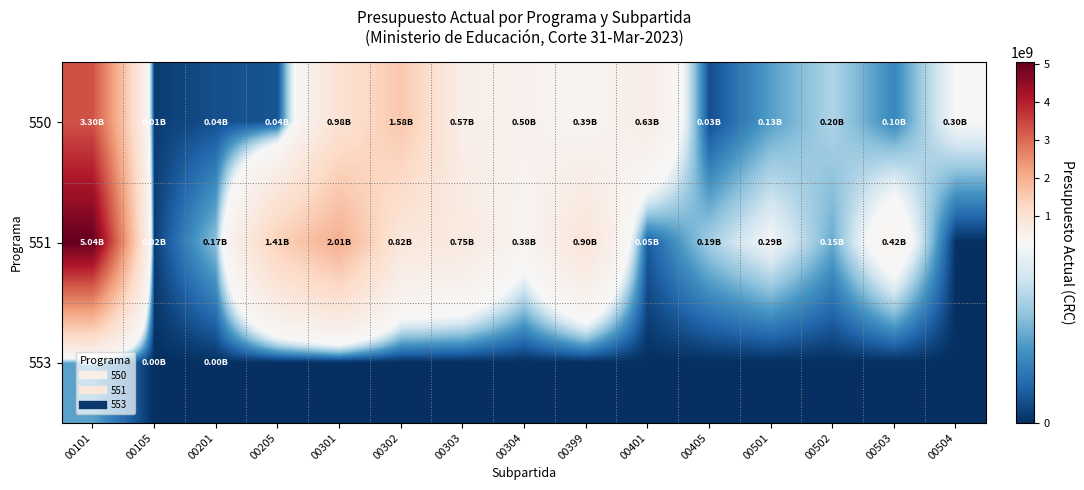

Count the number of data series in this chart.

3